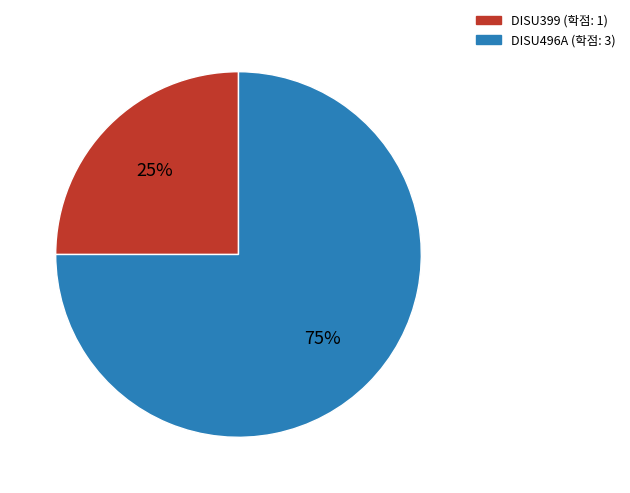

Between DISU399 and DISU496A, which is larger?

DISU496A